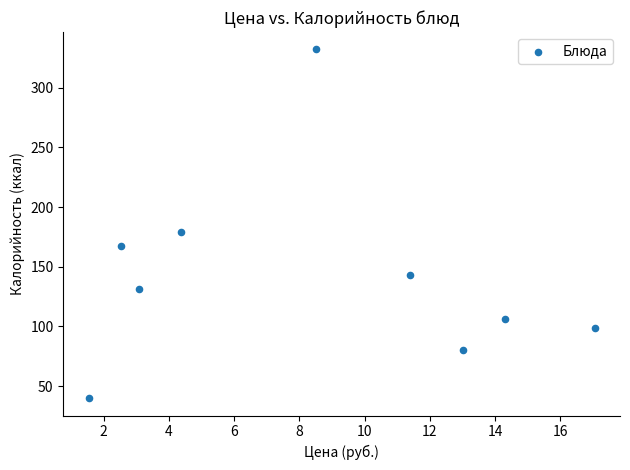

What Y value in the scatter plot is closest to 186?

179